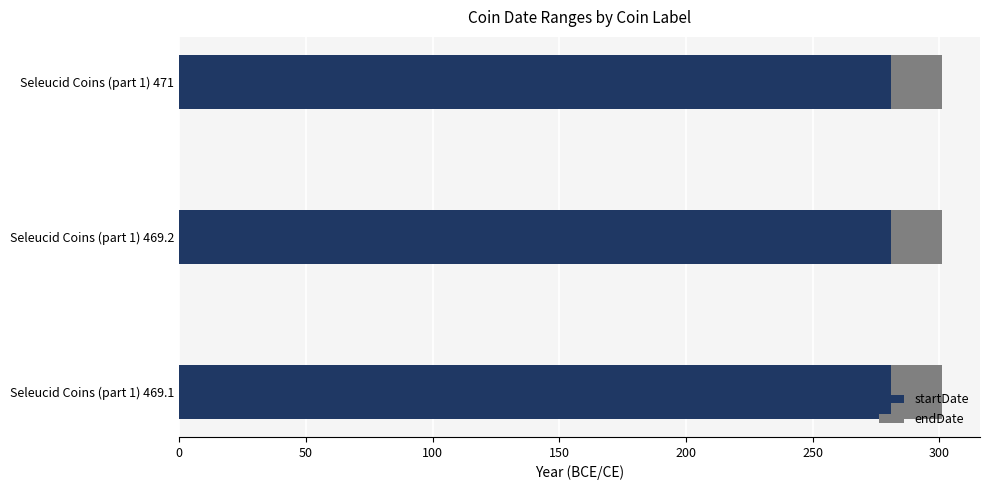

What is the sum of all startDate values?

843